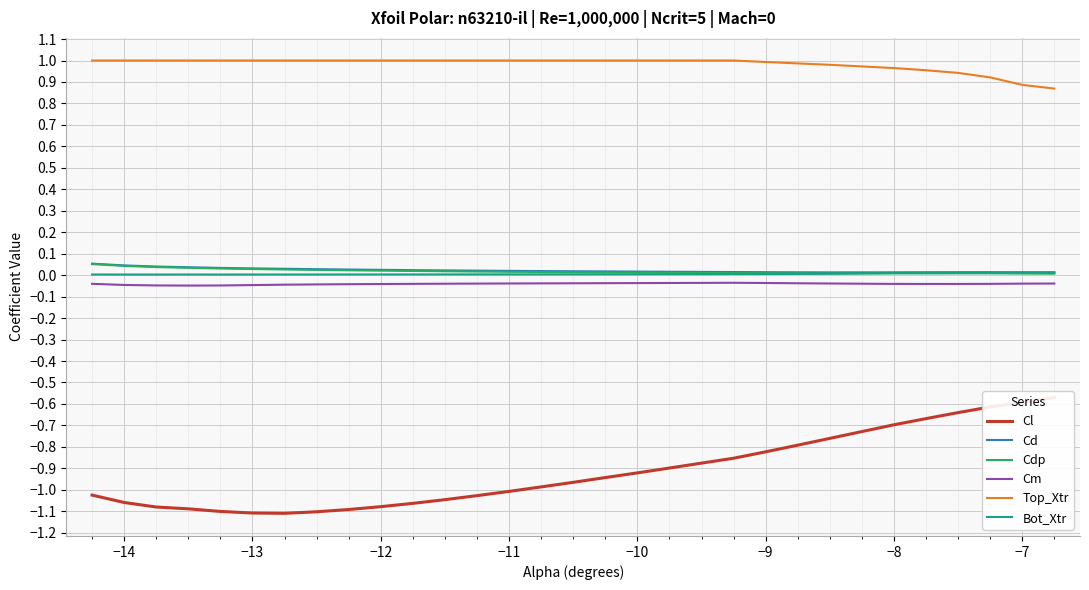

The value of Top_Xtr at −11 is 0.3. True or false?

False